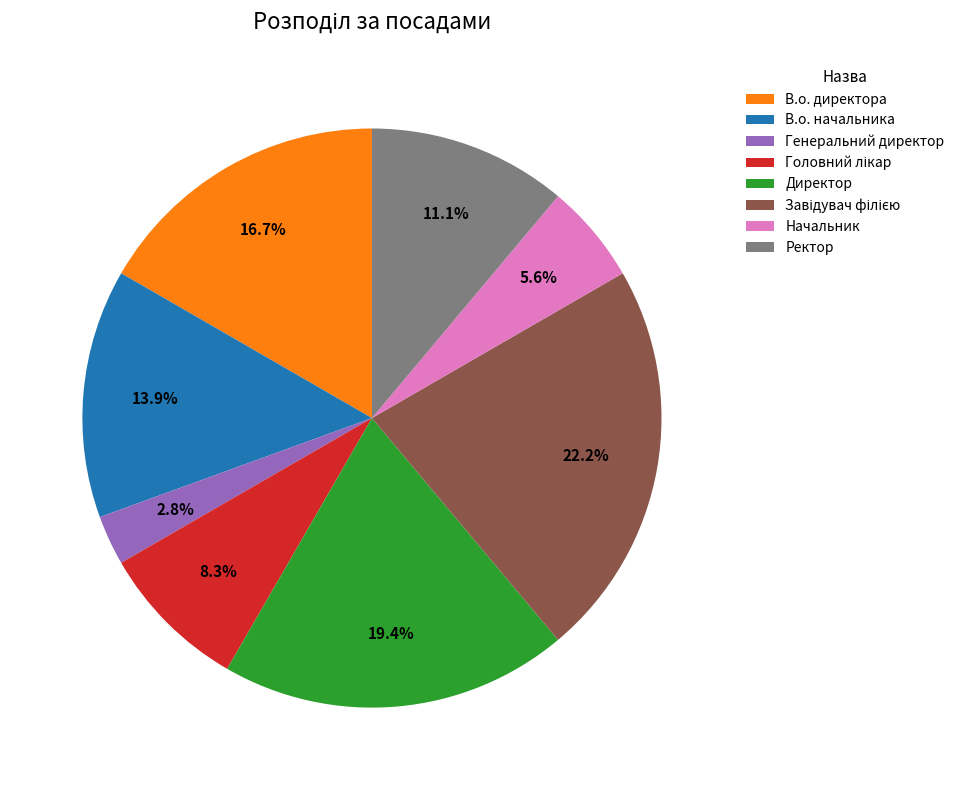

Between Директор and В.о. директора, which is larger?

Директор